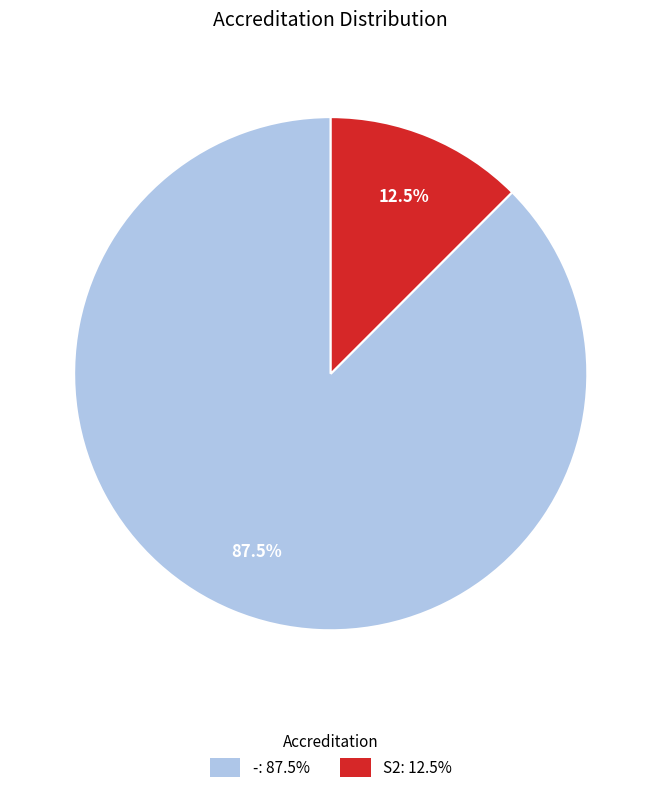

To the nearest percent, what is the difference between the largest and smallest slice percentages?

75%